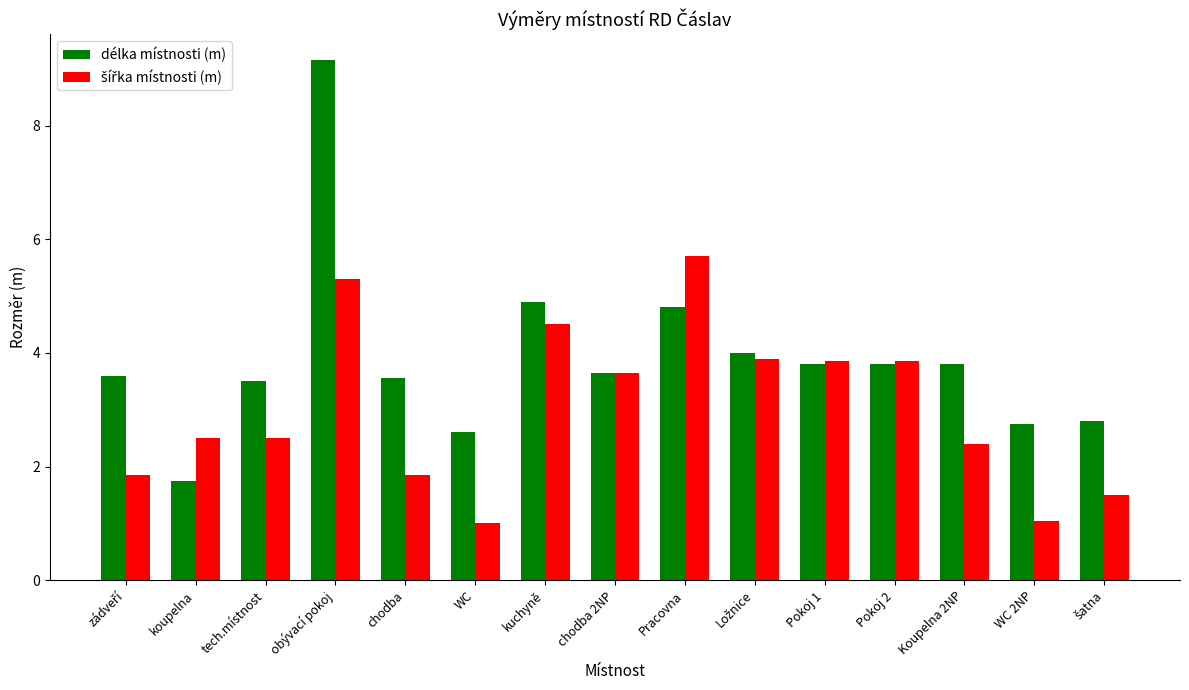

What is the greatest value displayed?

9.2